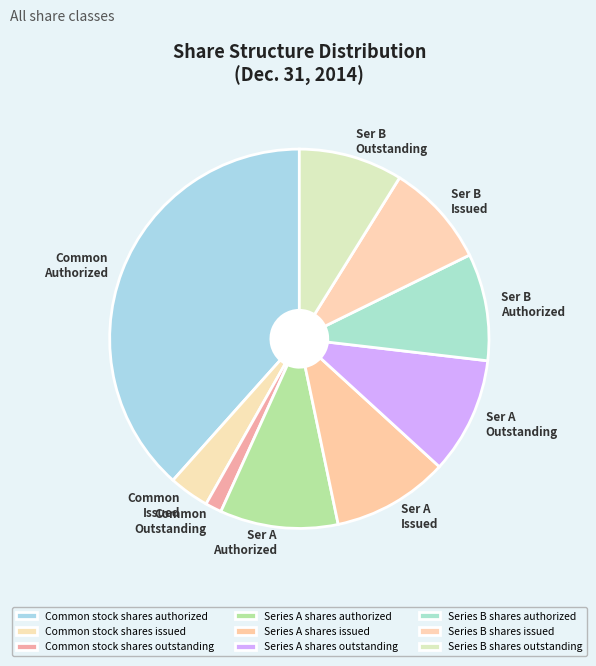

To the nearest percent, what portion does Series B shares outstanding represent?

9%